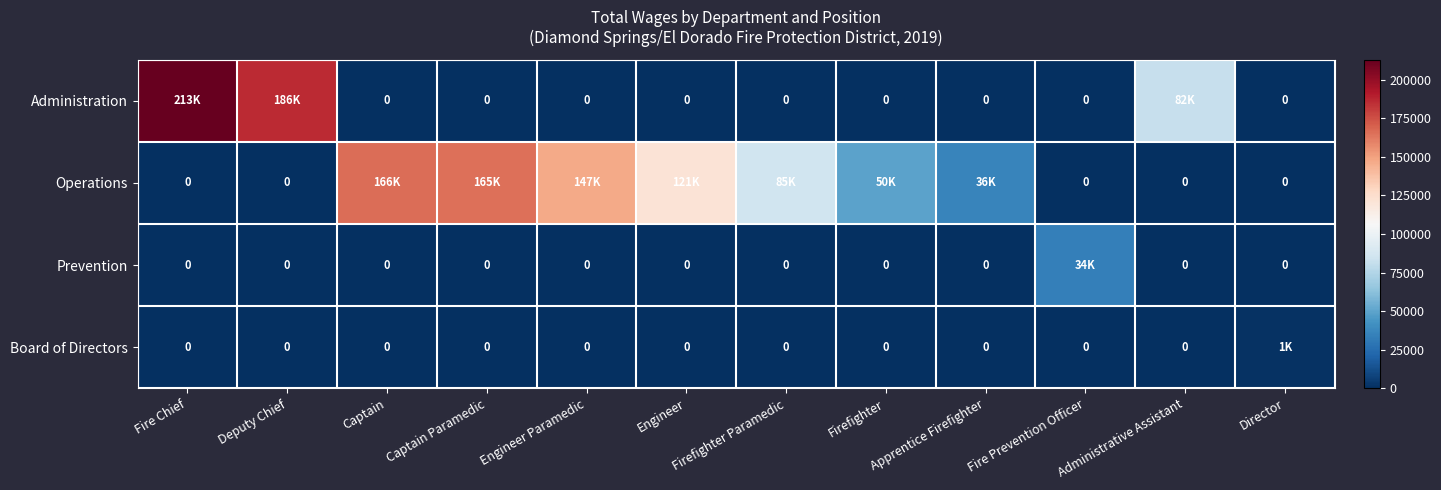

Rank the series at Firefighter Paramedic from lowest to highest value.

Administration, Prevention, Board of Directors, Operations